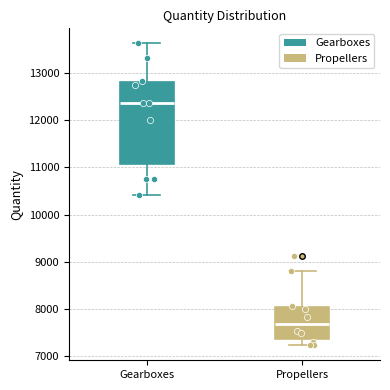

Reading left to right, transcribe this box plot: for each box, give where its median line is, the range the box spans, and where its two whiskers end, as read against the y-axis. The values are not printed on the chart, so give them approximately, as read against the axis.

Gearboxes: median 12400, box 11100 to 12800, whiskers 10400 to 13600
Propellers: median 7700, box 7400 to 8000, whiskers 7200 to 8800